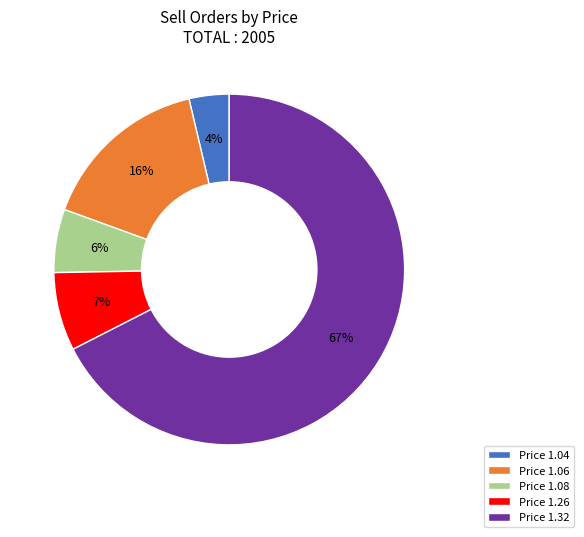

What is the smallest slice in the pie chart?

Price 1.04